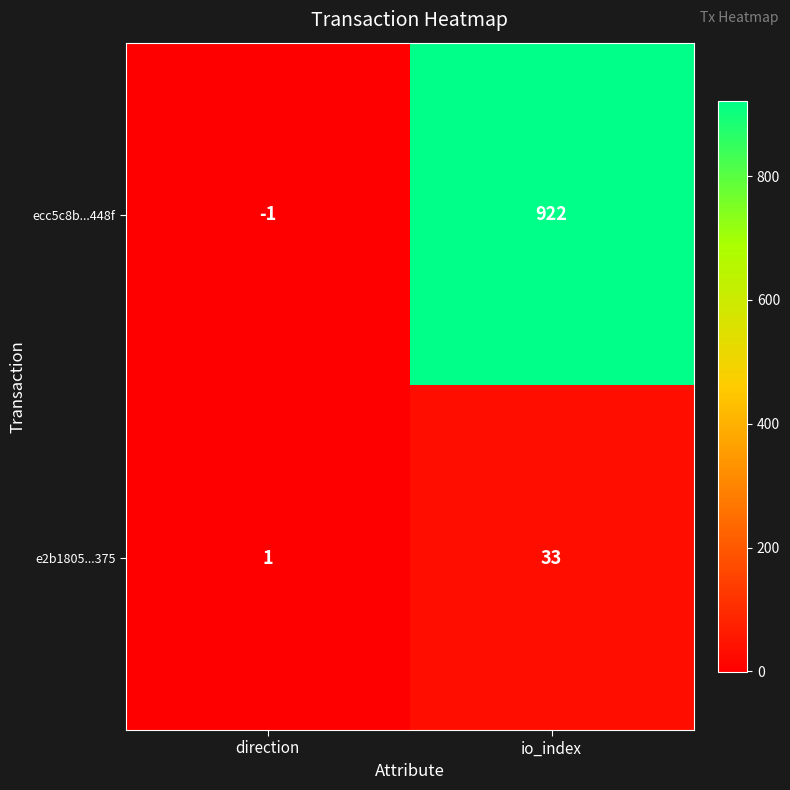

Reading left to right, transcribe all the data shown in this chart.

ecc5c8b...448f: -1	922
e2b1805...375: 1	33